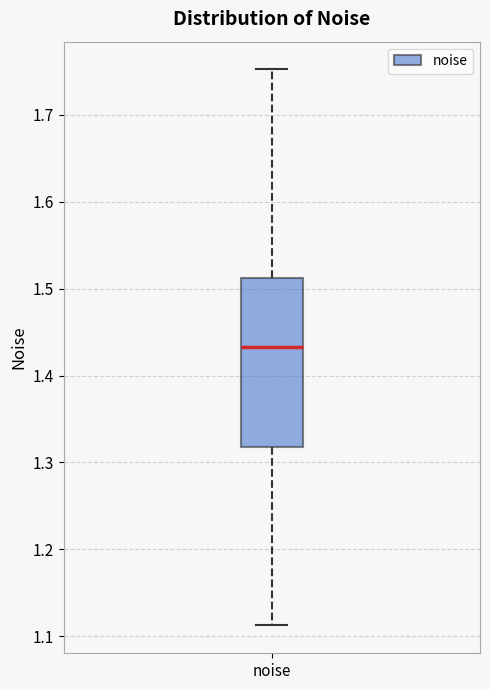

Transcribe this box plot: give where the median line is, the range the box spans, and where the two whiskers end, as read against the y-axis. The values are not printed on the chart, so give them approximately, as read against the axis.

median 1.43, box 1.32 to 1.51, whiskers 1.11 to 1.75